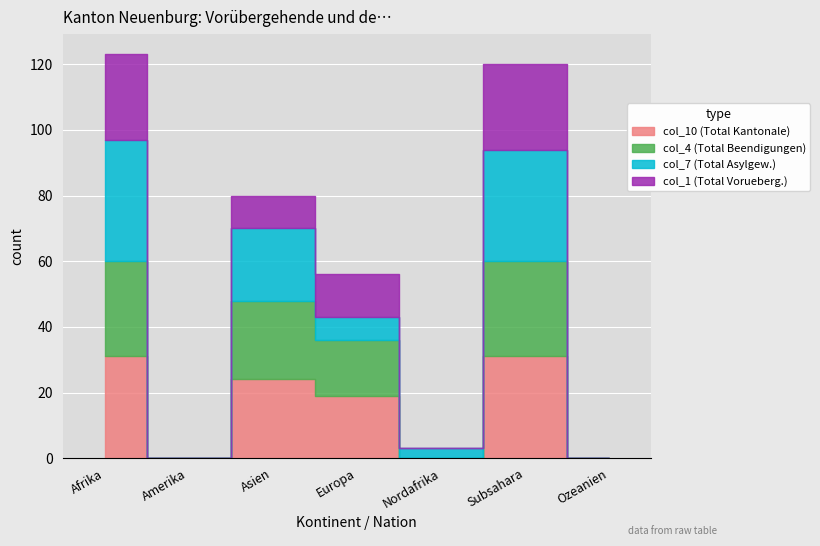

Which category has the highest value in the col_4 (Total Beendigungen) series?

Afrika